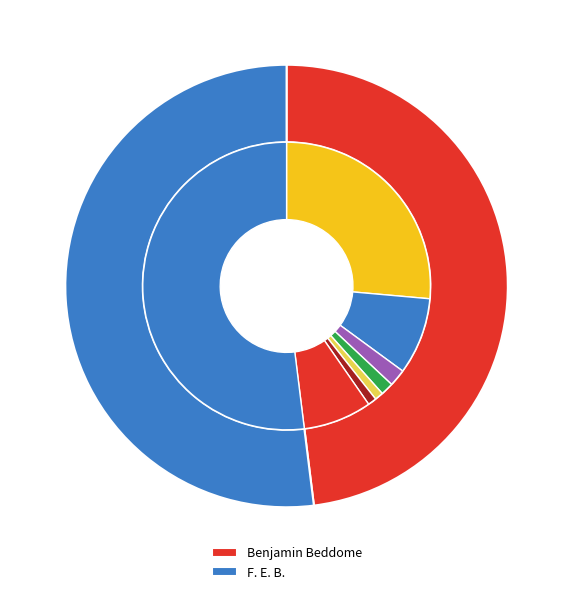

Combined, do Benjamin Beddome and F. E. B. account for over 50%?

Yes